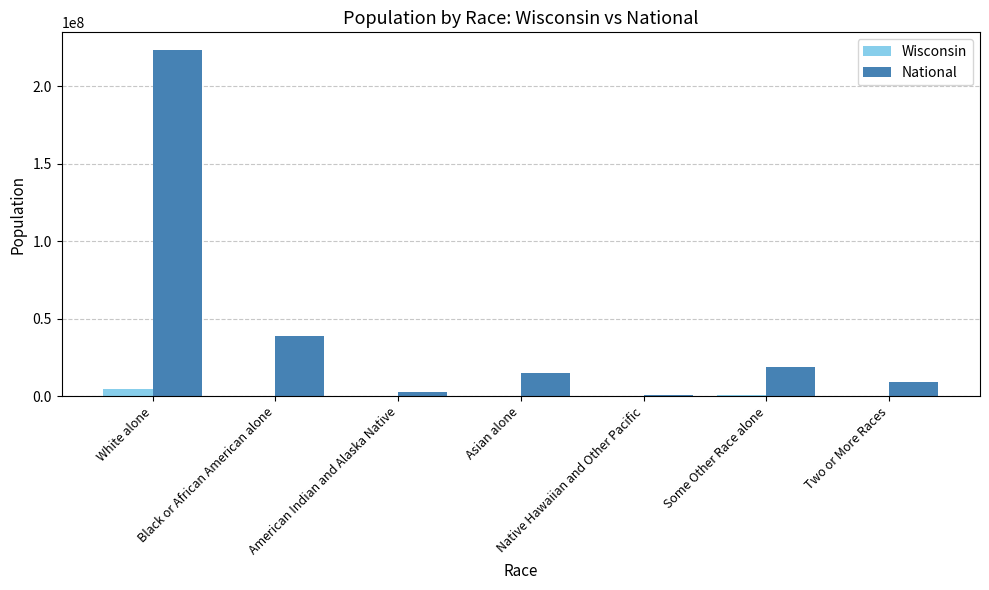

Are the bars horizontal?

No